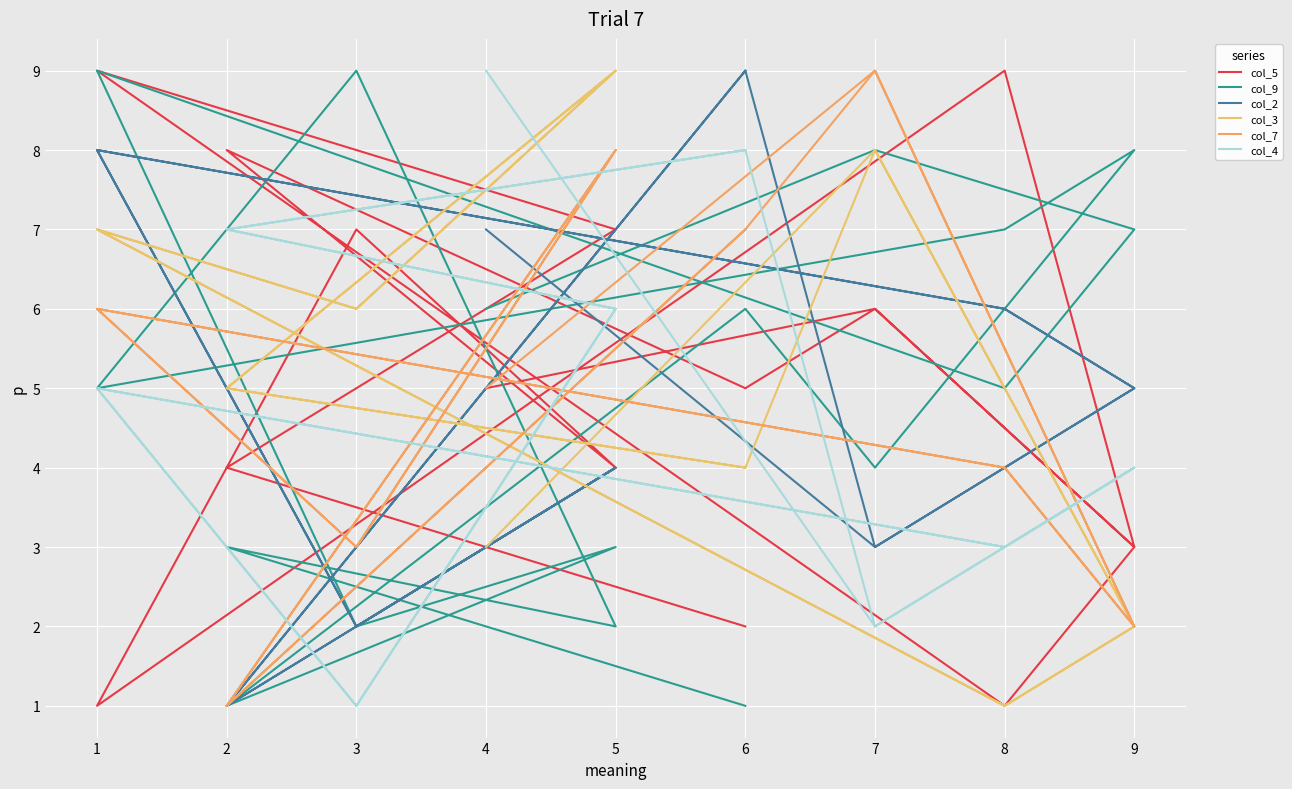

How many col_5 values are between 3 and 7?

10